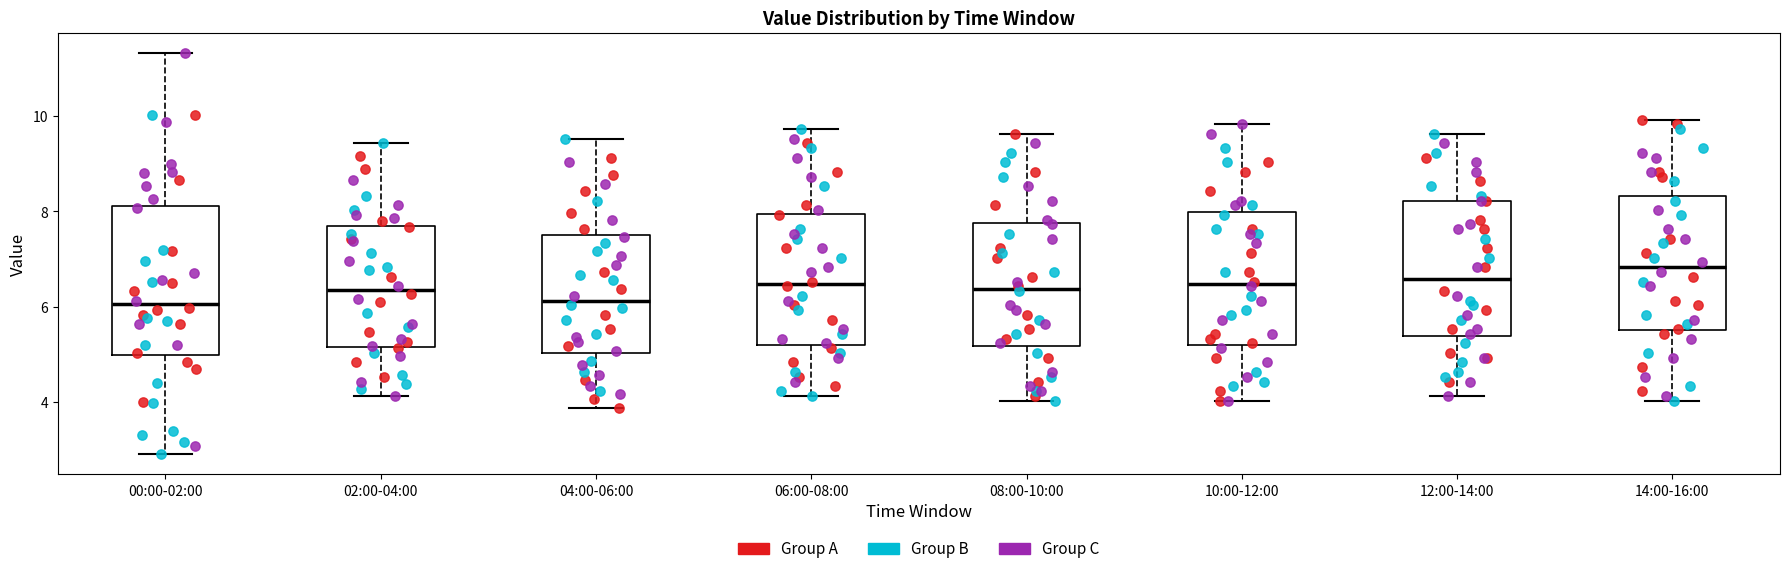

Reading left to right, read every box against the y-axis: the position of its median line, the range the box covers, and the ends of its whiskers. The values are not printed on the chart, so give them approximately, as read against the axis.

00:00-02:00: median 6.0, box 5.0 to 8.2, whiskers 3.0 to 11.4
02:00-04:00: median 6.4, box 5.2 to 7.8, whiskers 4.2 to 9.4
04:00-06:00: median 6.2, box 5.0 to 7.6, whiskers 3.8 to 9.6
06:00-08:00: median 6.4, box 5.2 to 8.0, whiskers 4.2 to 9.8
08:00-10:00: median 6.4, box 5.2 to 7.8, whiskers 4.0 to 9.6
10:00-12:00: median 6.4, box 5.2 to 8.0, whiskers 4.0 to 9.8
12:00-14:00: median 6.6, box 5.4 to 8.2, whiskers 4.2 to 9.6
14:00-16:00: median 6.8, box 5.6 to 8.4, whiskers 4.0 to 10.0